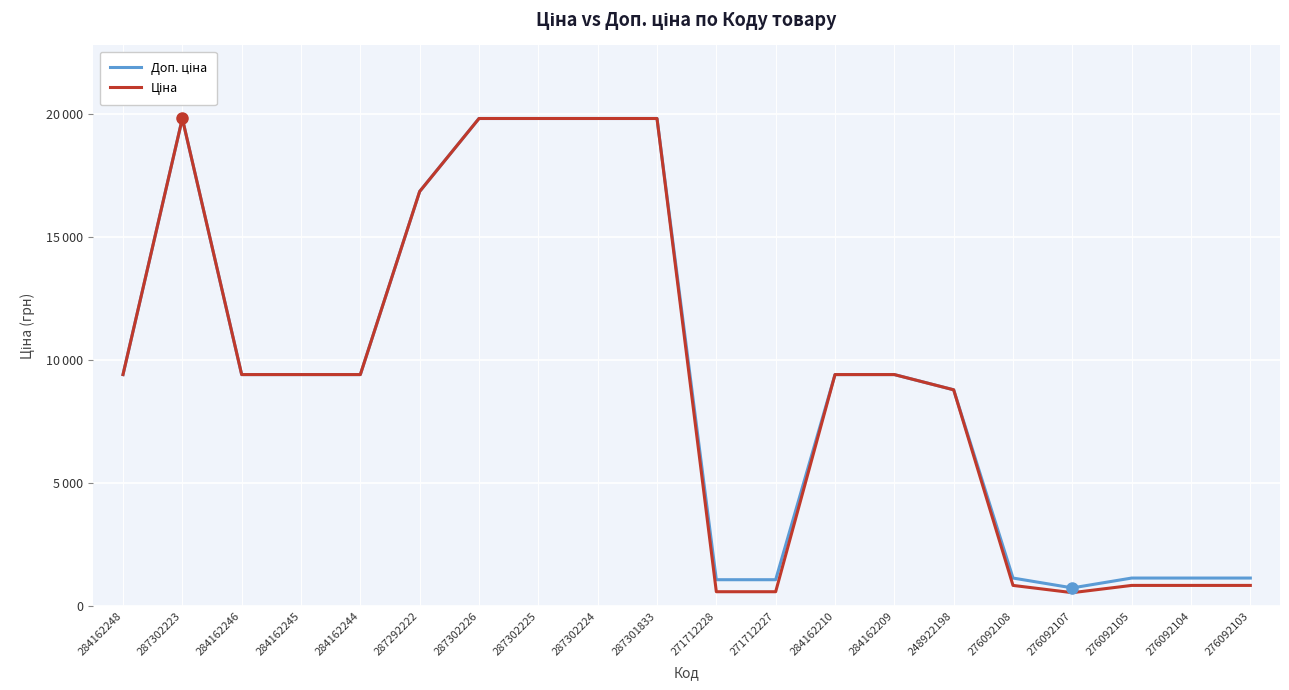

Does the chart have visible grid lines?

Yes